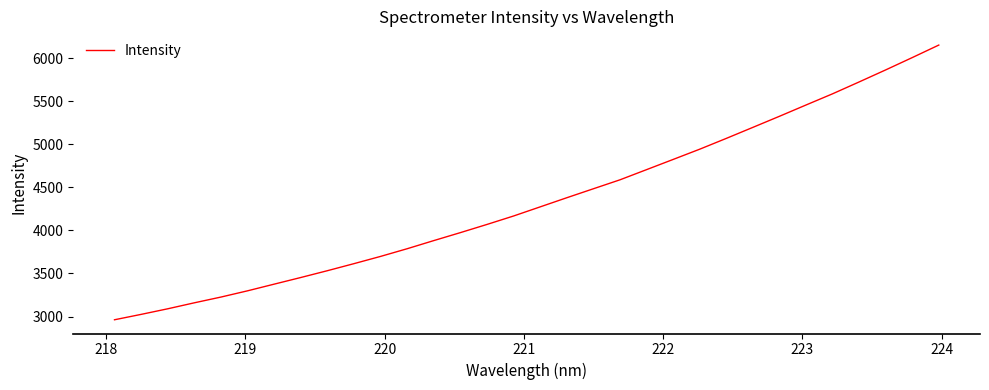

What is the greatest value displayed?

6155.4